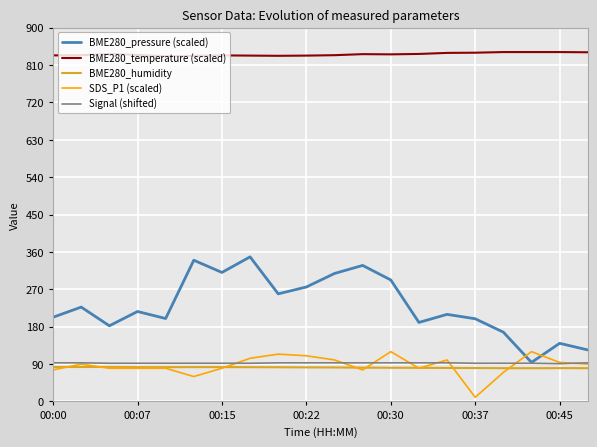

What is the difference between the second highest and second lowest values in the BME280_pressure (scaled) series?

215.9